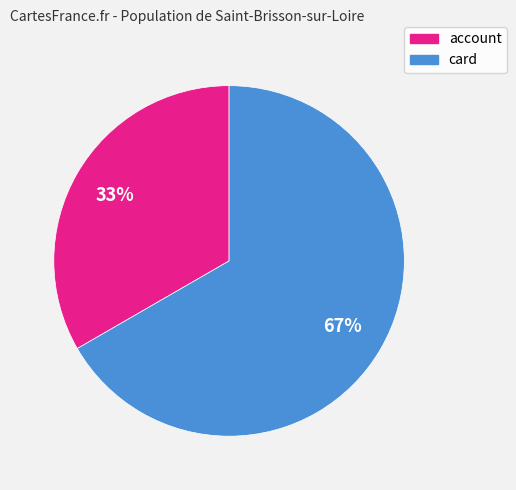

Which slice is the largest?

card